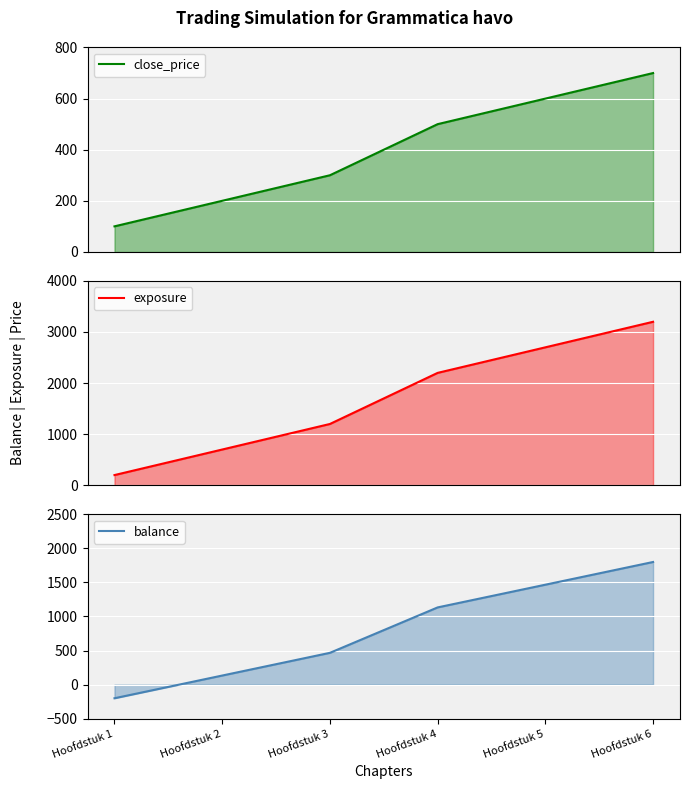

At how many categories does at least one series exceed -117?

6